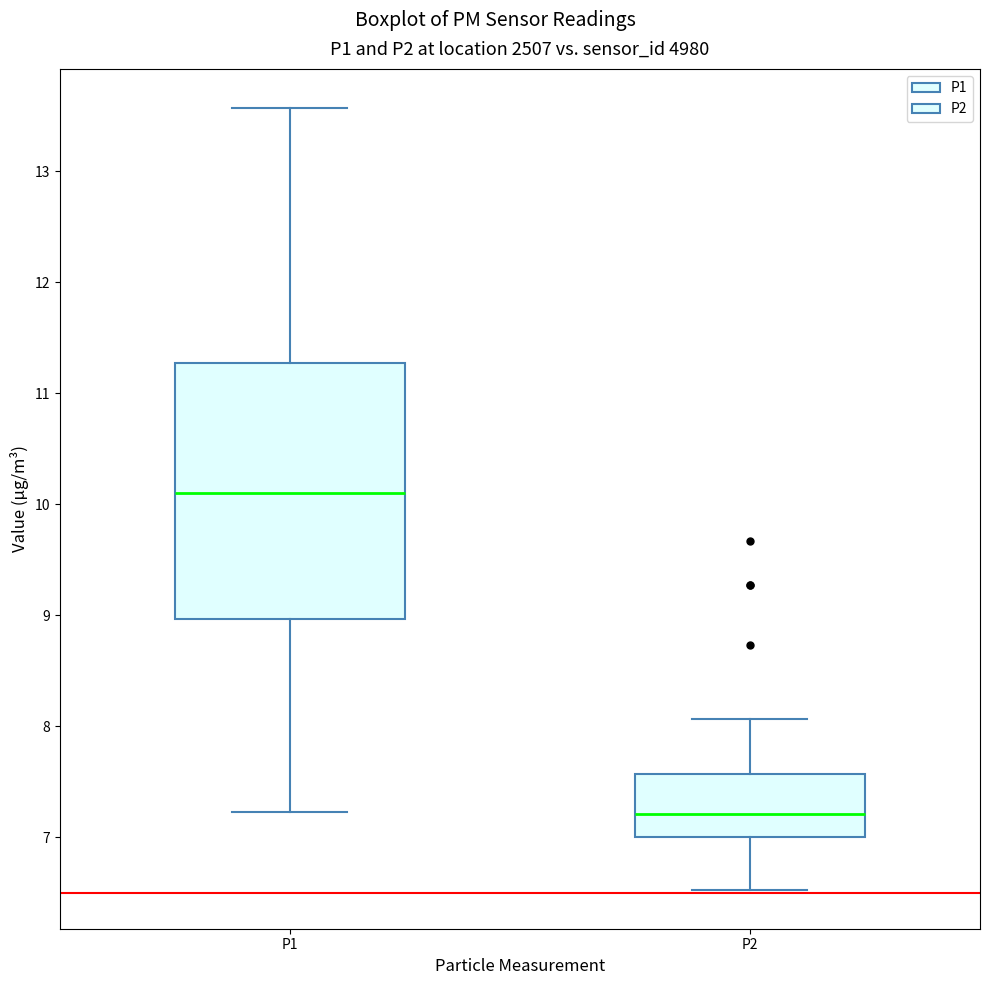

Comparing the boxes themselves (not the whiskers), which one is the tallest?

P1